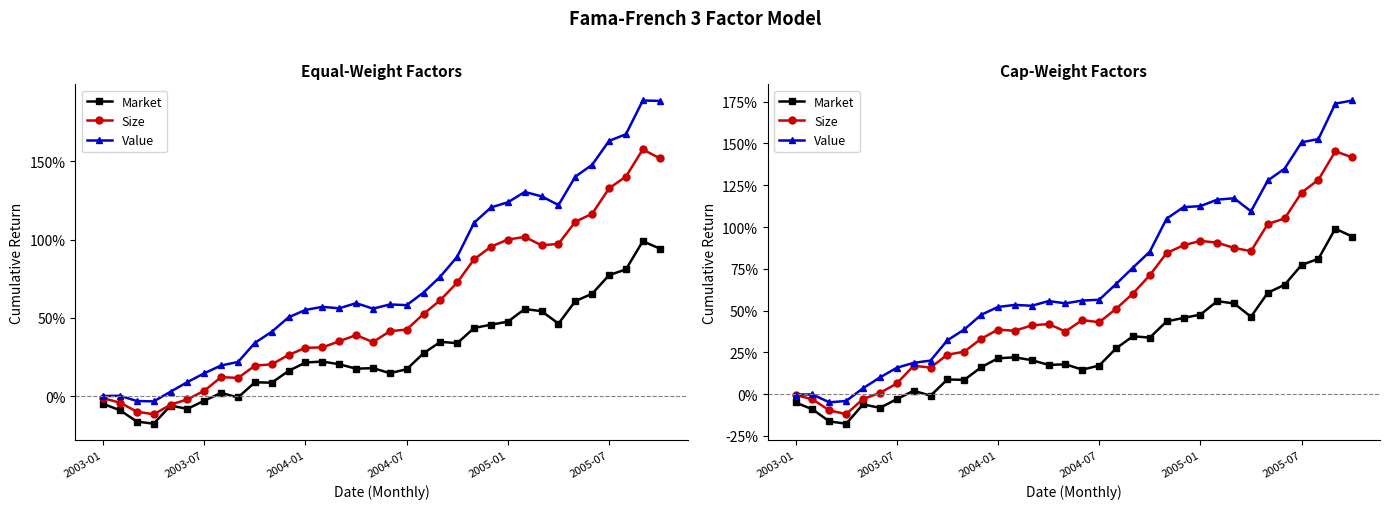

What is the sum of the Size values at 14 and 22?

1.3